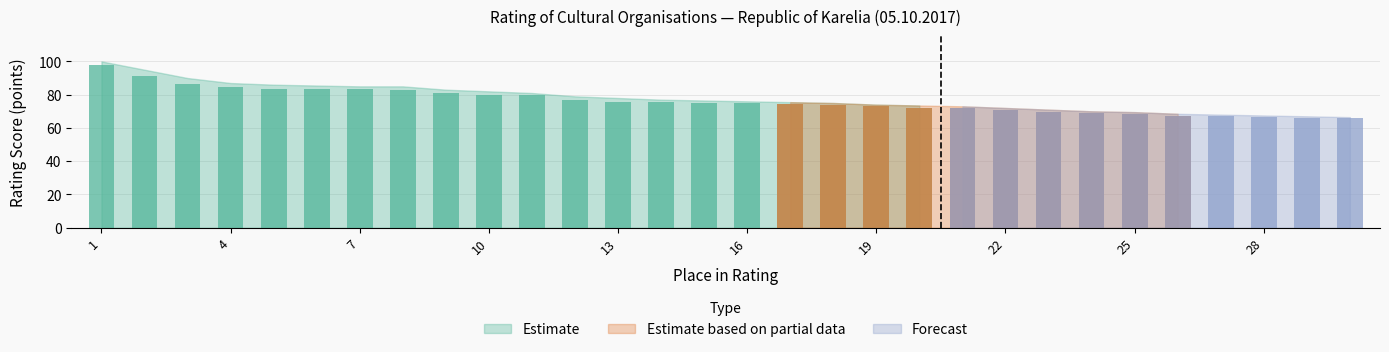

What is the average value of the Smoothed Upper series?

77.9